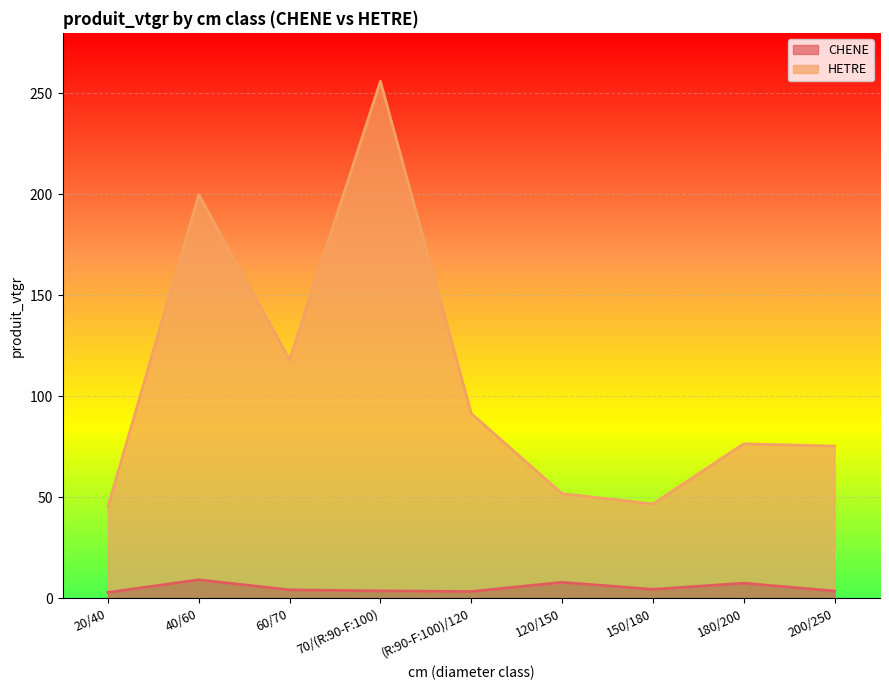

What position from the left is 40/60?

2